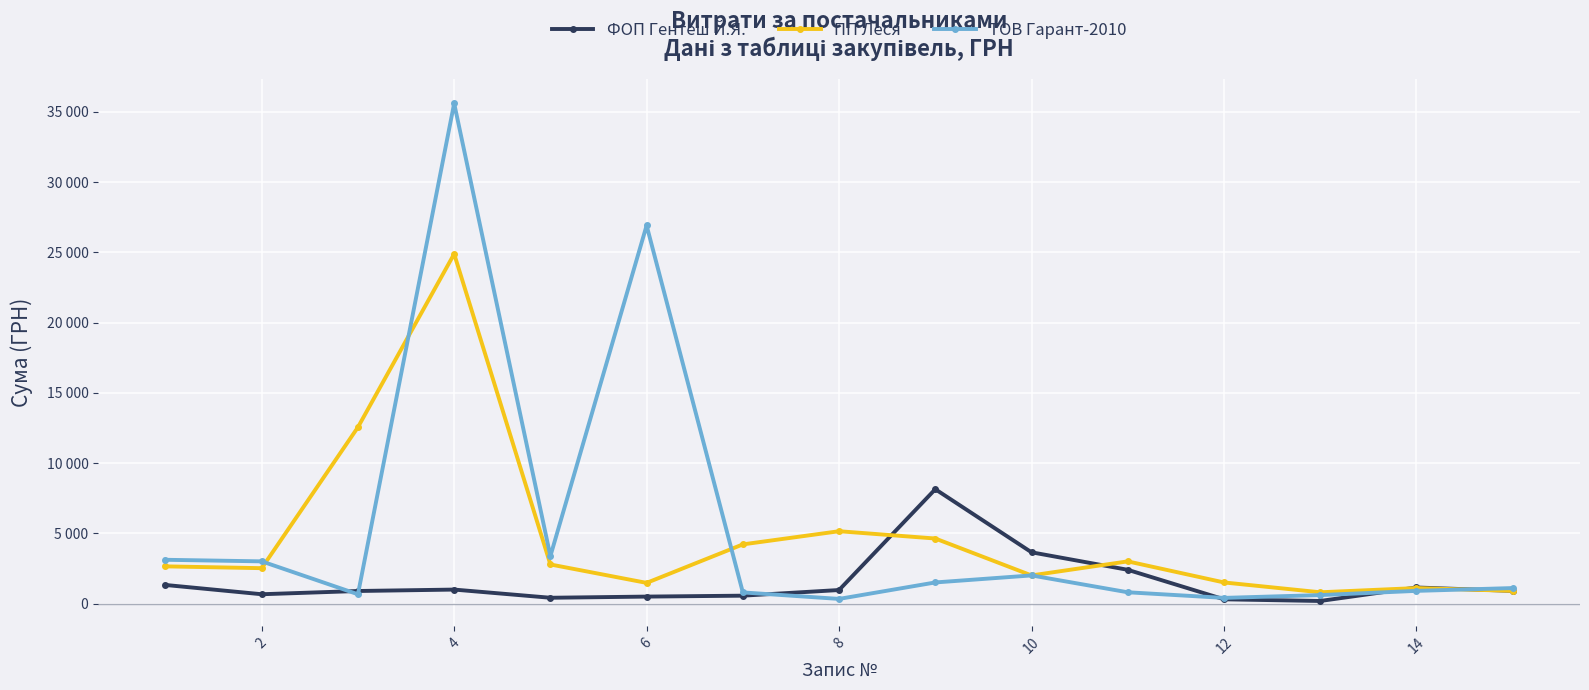

What are all the series names shown in the legend?

ФОП Гентеш Й.Я., ПП Леся, ТОВ Гарант-2010